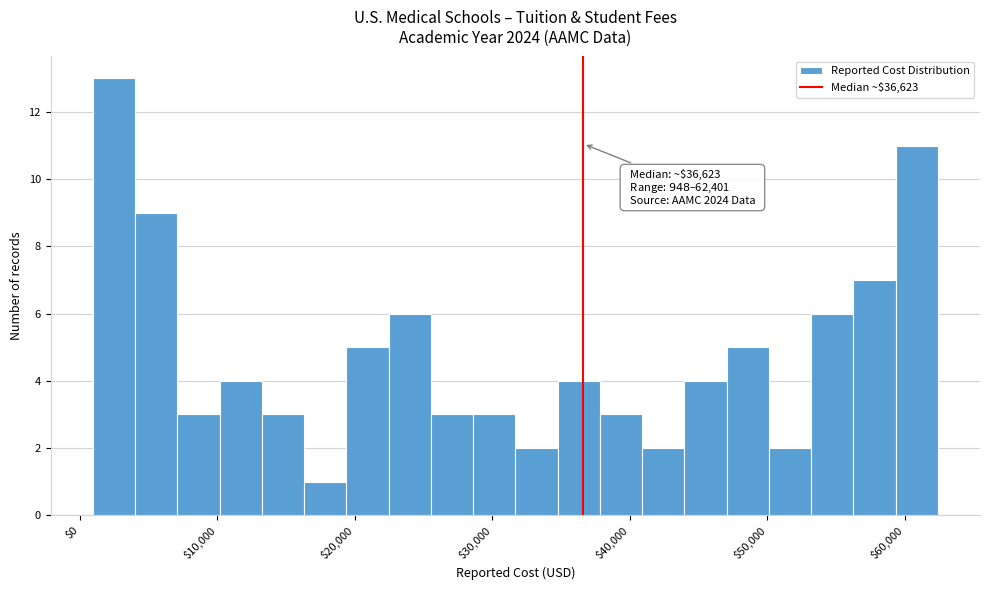

Around what value on the x-axis is the tallest bar? Give the approximate position of its centre, as read against the axis.

2000